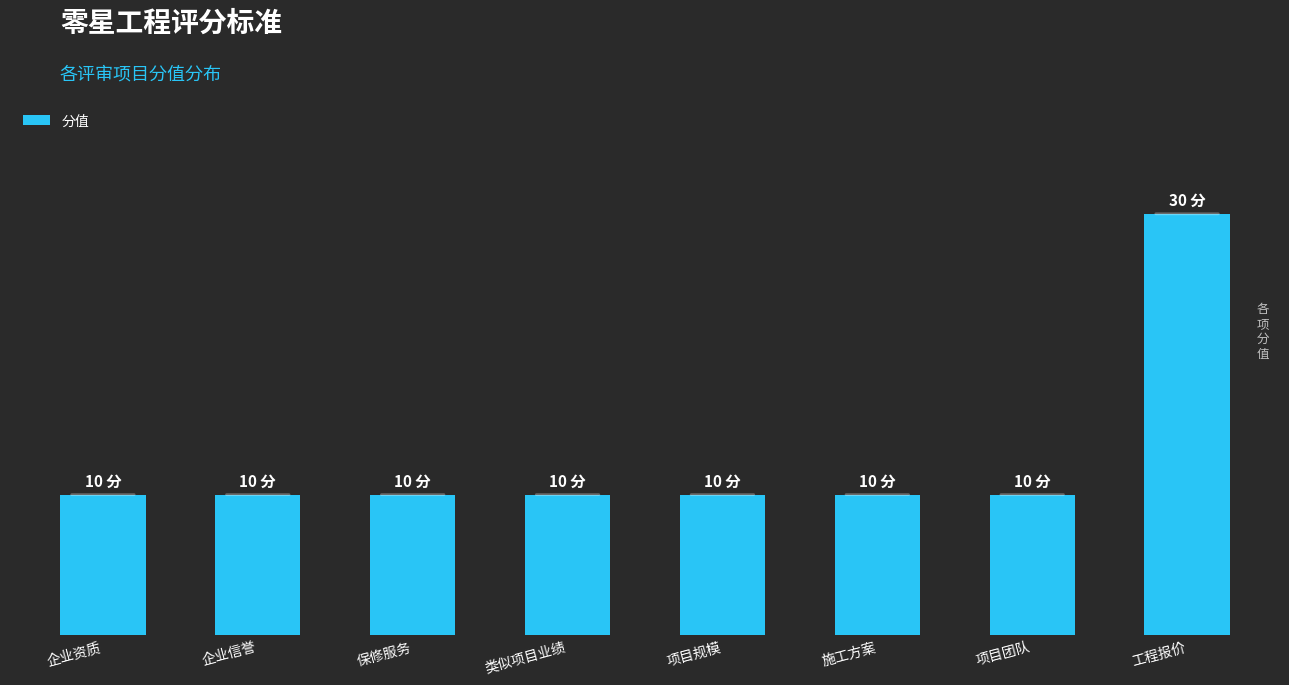

Does the chart contain any negative values?

No